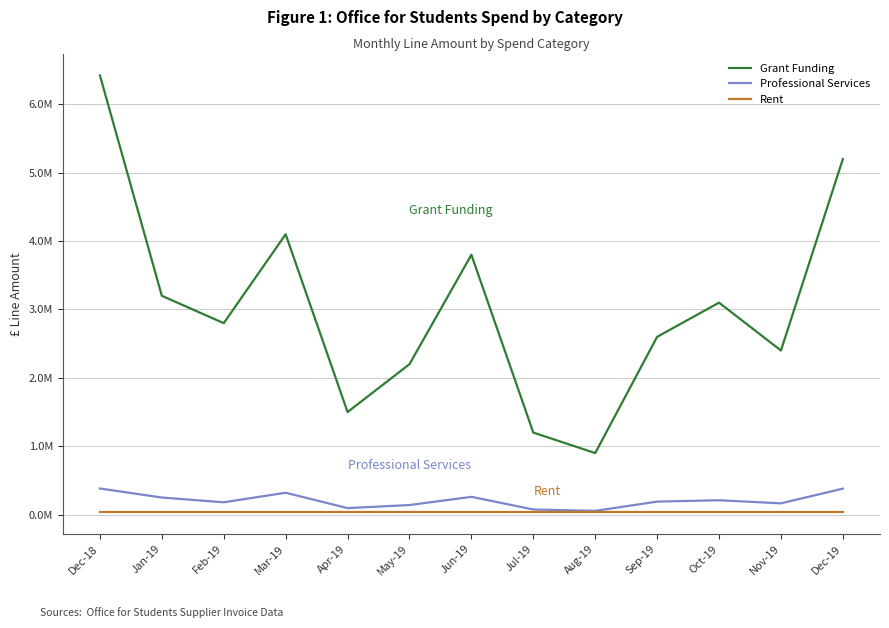

Is this an area chart (filled region under the line)?

No